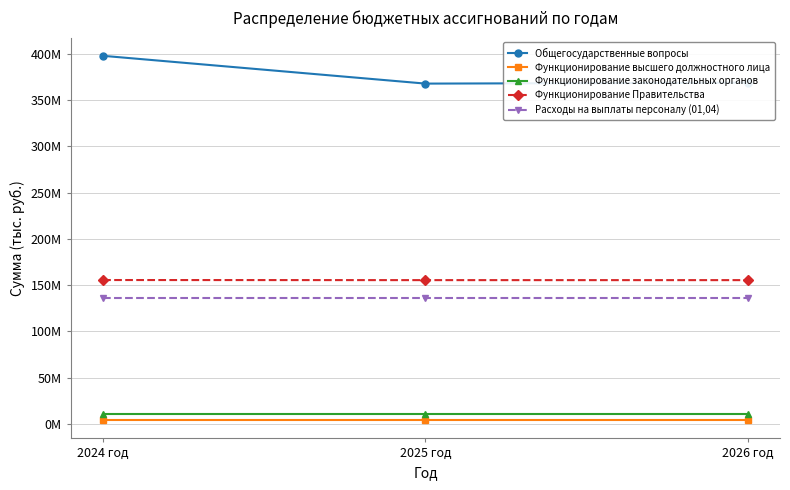

What are all the series names shown in the legend?

Общегосударственные вопросы, Функционирование высшего должностного лица, Функционирование законодательных органов, Функционирование Правительства, Расходы на выплаты персоналу (01,04)